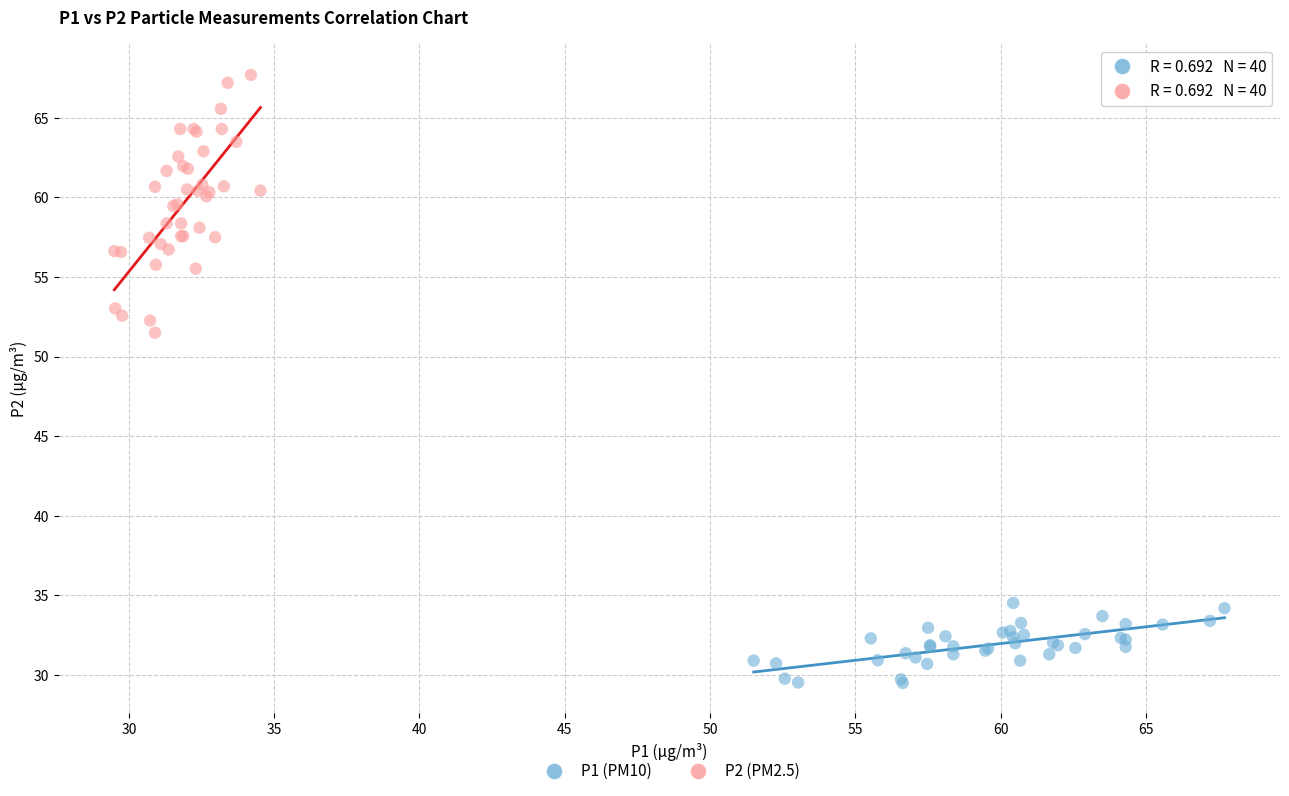

What are all the series names shown in the legend?

P1 (PM10), P2 (PM2.5)